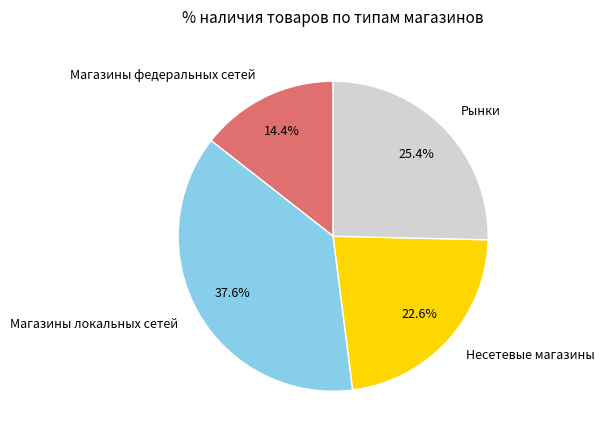

Is the sum of Магазины локальных сетей and Несетевые магазины greater than half?

Yes